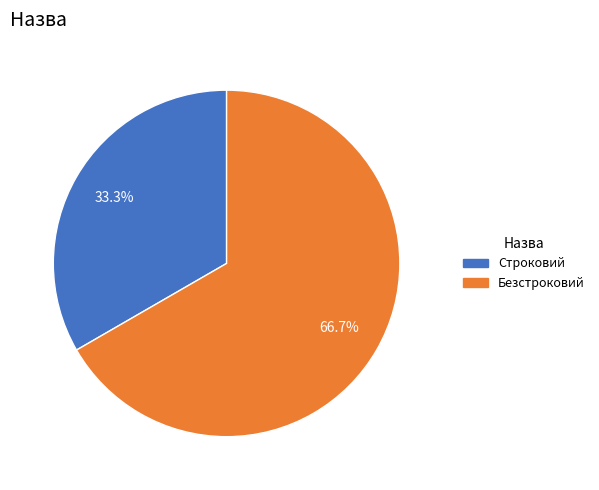

Is there any slice that represents more than half of the pie?

Yes